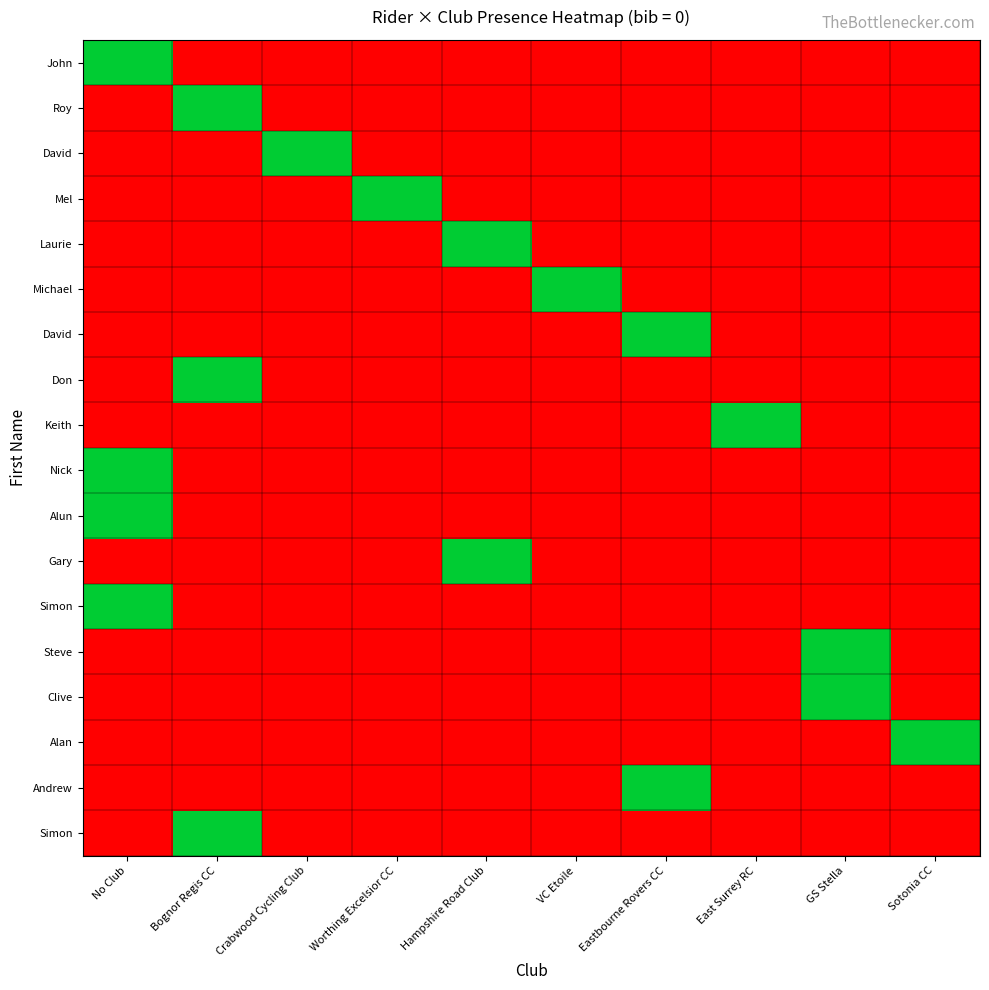

What is the difference between the highest and lowest values at GS Stella?

1